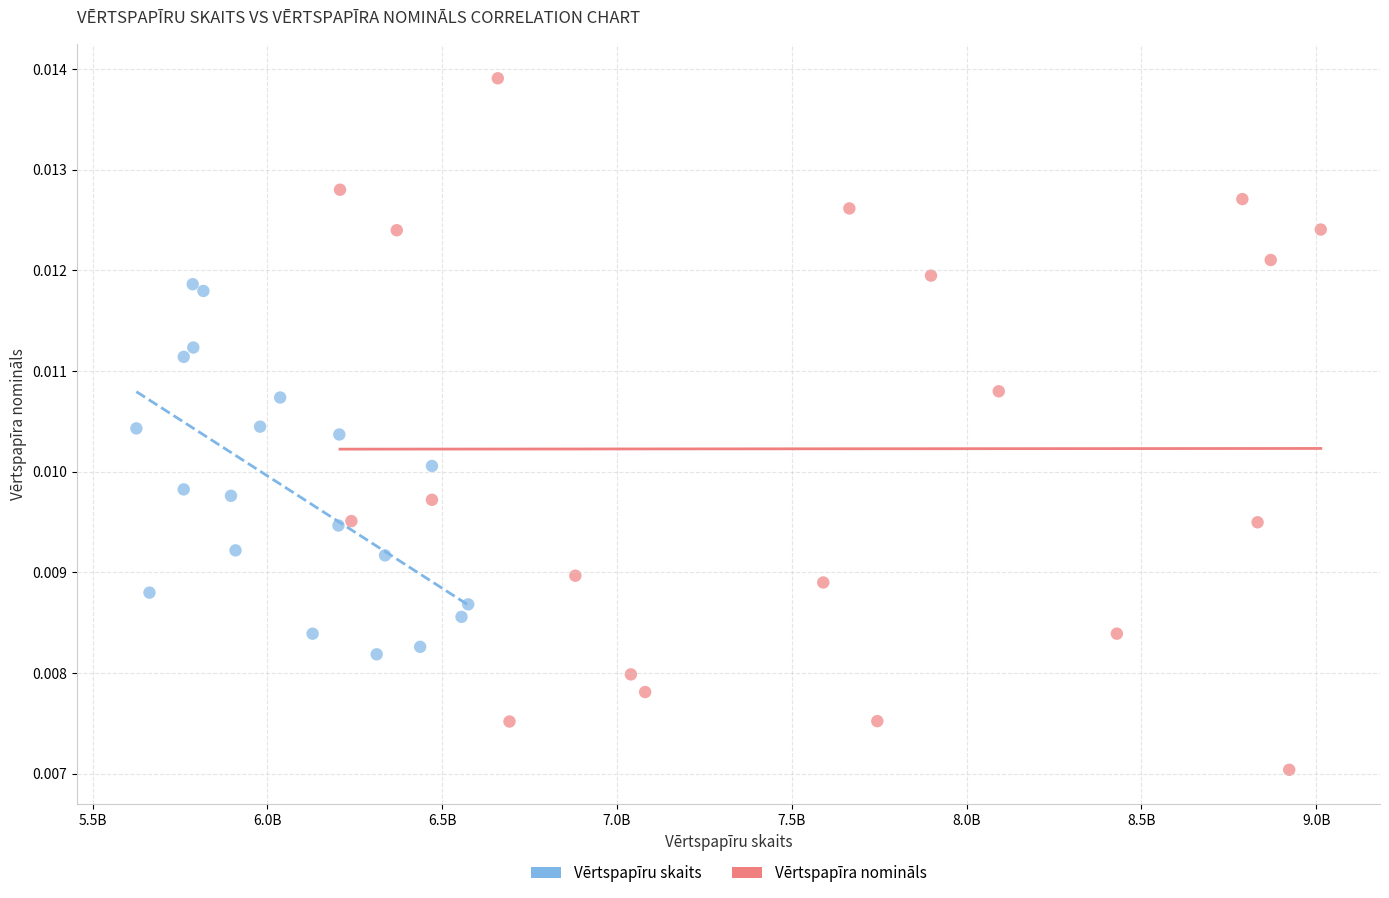

Which series contains the highest Y value?

Vērtspapīra nomināls